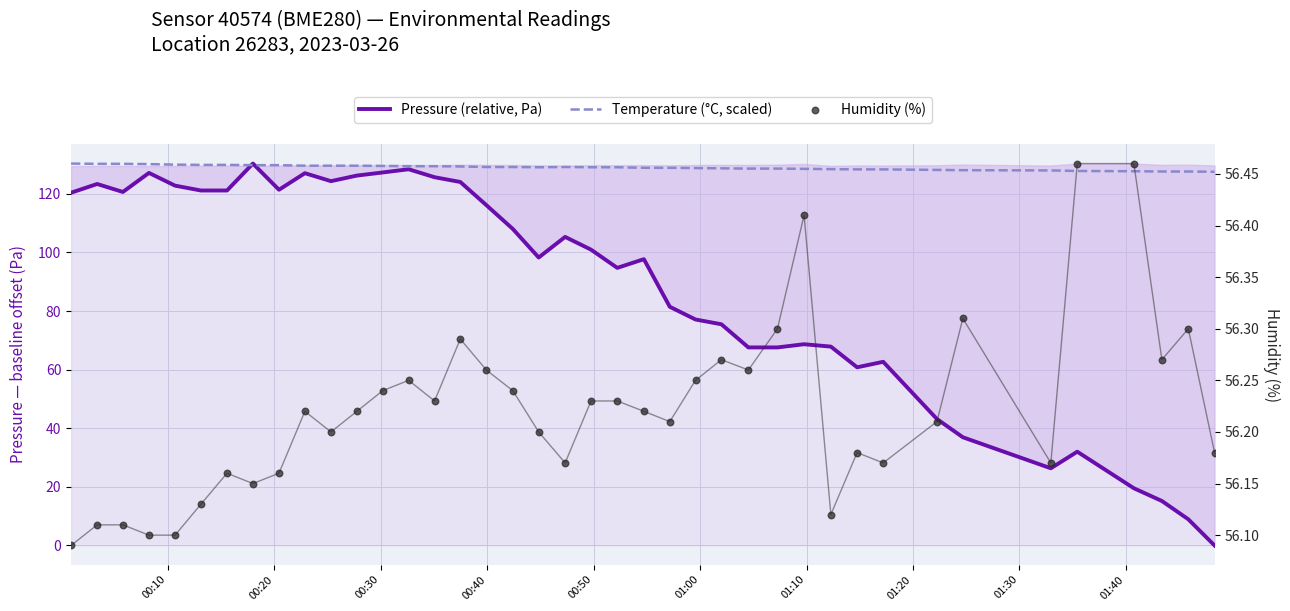

Is the value of Pressure (relative, Pa) at 00:30 greater than the value of Humidity (%) at 00:20?

Yes